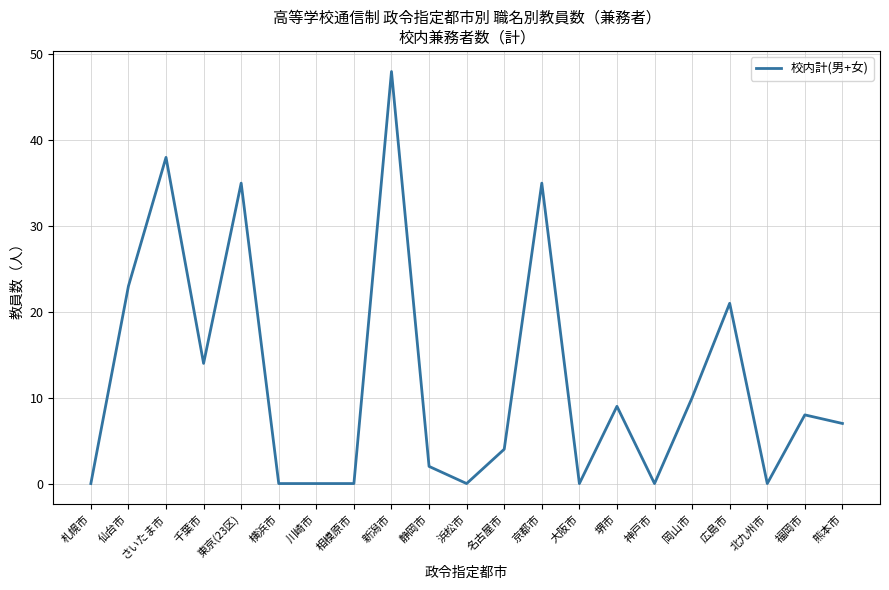

What is the change in value from 東京(23区) to 神戸市?

-35